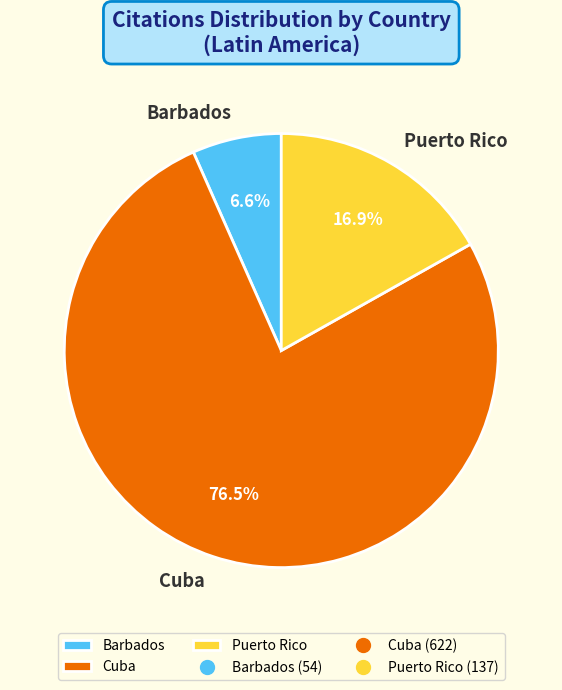

Which slice is the smallest?

Barbados